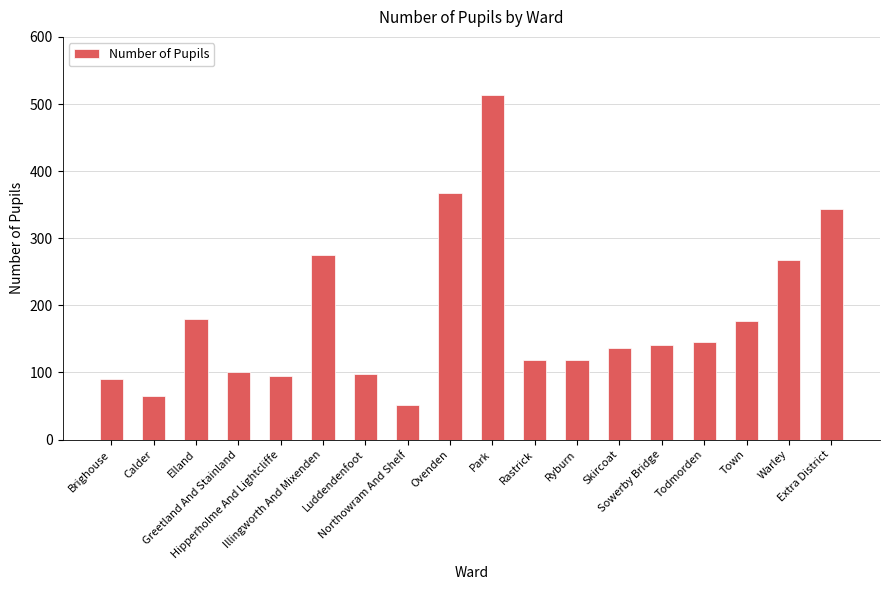

Count the number of data series in this chart.

1